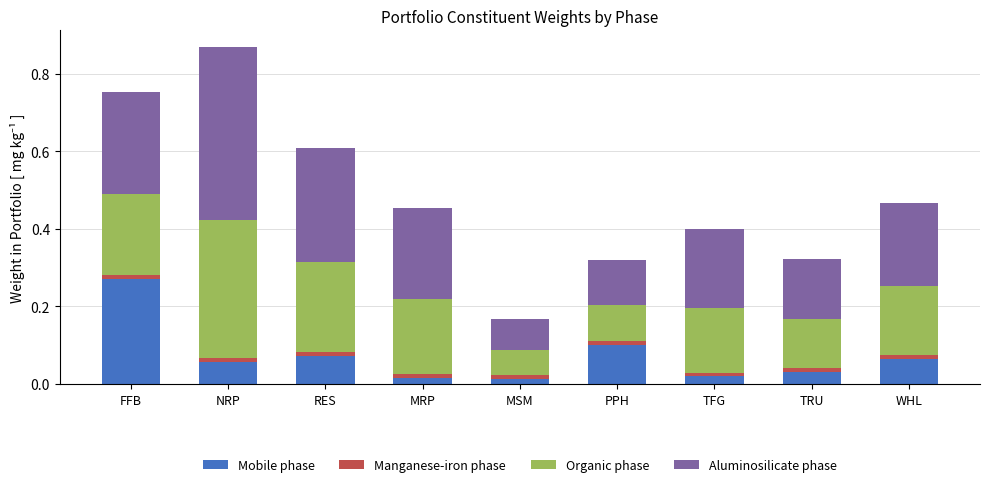

Does the chart contain stacked bars?

Yes